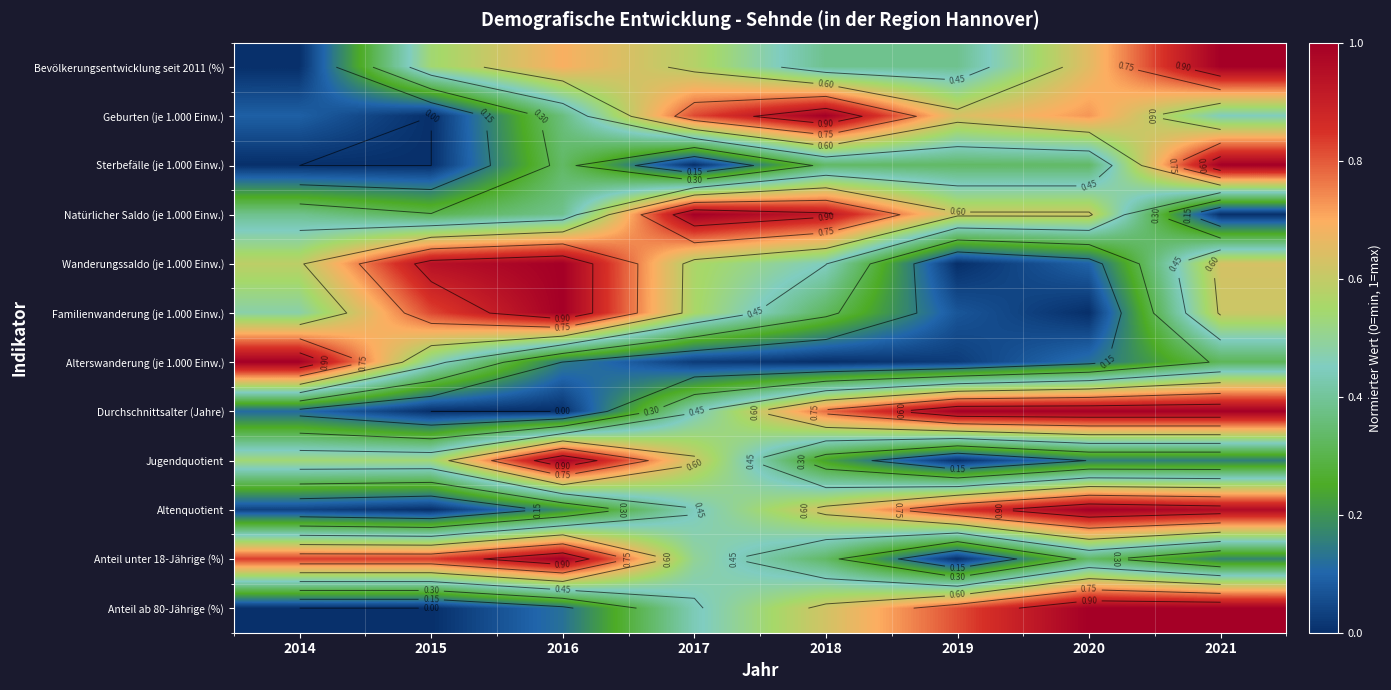

The value of Bevölkerungsentwicklung seit 2011 (%) at 2020 is 0.4. True or false?

False